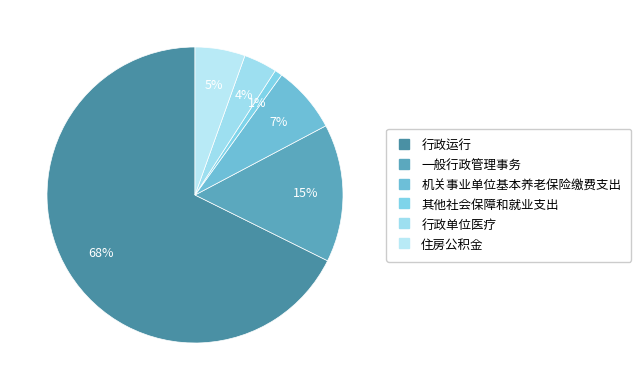

To the nearest percent, what is the average slice percentage?

17%